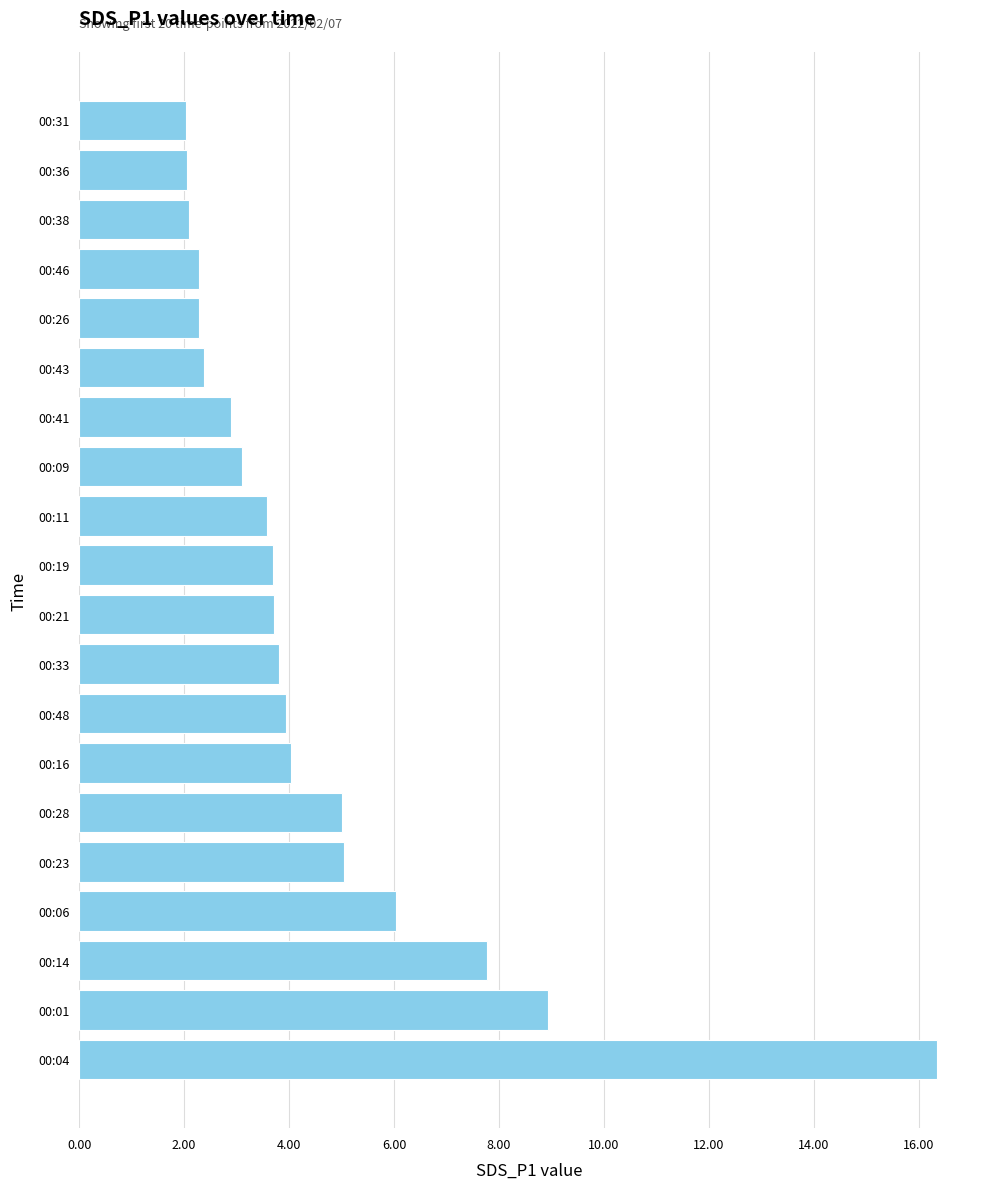

How many series are shown in this chart?

1